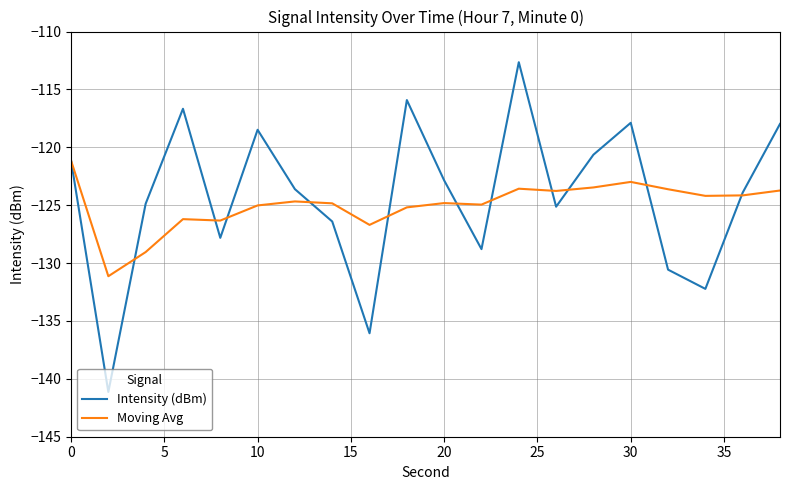

List the series in order of their peak value, highest first.

Intensity (dBm), Moving Avg